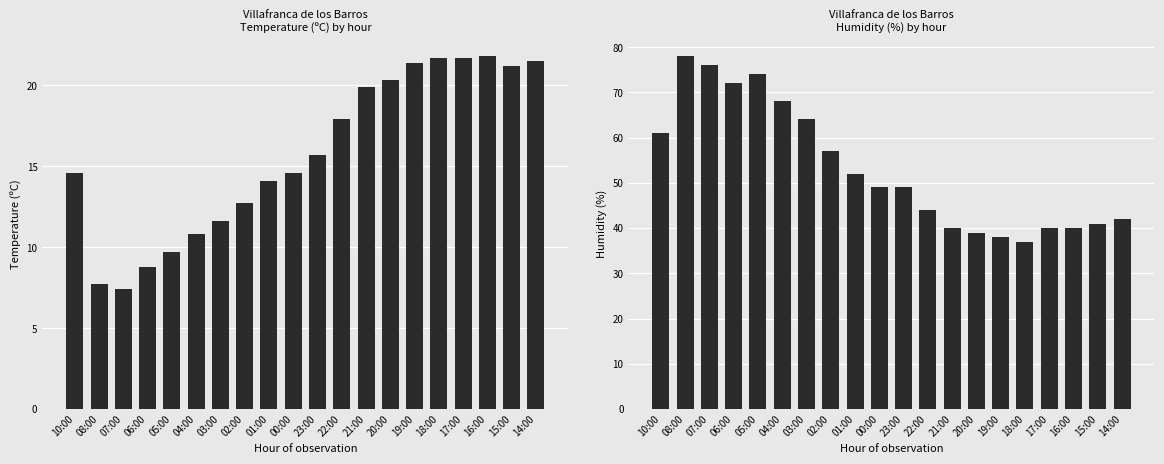

Reading left to right, list all the values displayed in this chart.

Temperature (C): 10:00=14.6	08:00=7.7	07:00=7.4	06:00=8.8	05:00=9.7	04:00=10.8	03:00=11.6	02:00=12.7	01:00=14.1	00:00=14.6	23:00=15.7	22:00=17.9	21:00=19.9	20:00=20.3	19:00=21.4	18:00=21.7	17:00=21.7	16:00=21.8	15:00=21.2	14:00=21.5
Humidity (%): 10:00=61.0	08:00=78.0	07:00=76.0	06:00=72.0	05:00=74.0	04:00=68.0	03:00=64.0	02:00=57.0	01:00=52.0	00:00=49.0	23:00=49.0	22:00=44.0	21:00=40.0	20:00=39.0	19:00=38.0	18:00=37.0	17:00=40.0	16:00=40.0	15:00=41.0	14:00=42.0